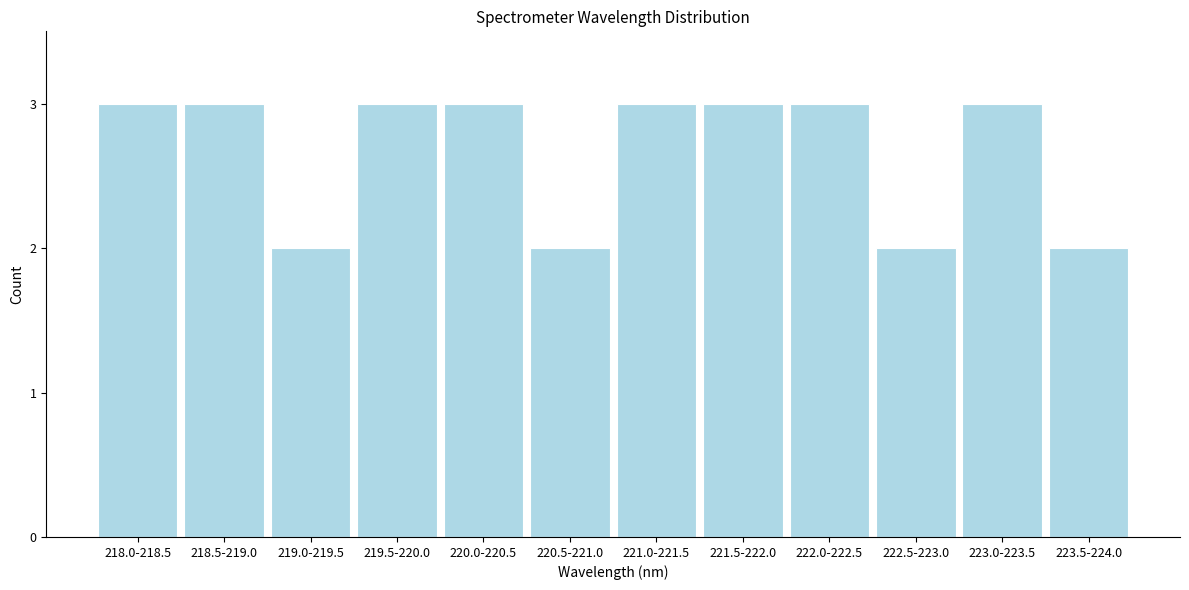

Reading left to right, transcribe all the data shown in this chart.

218.0-218.5=3	218.5-219.0=3	219.0-219.5=2	219.5-220.0=3	220.0-220.5=3	220.5-221.0=2	221.0-221.5=3	221.5-222.0=3	222.0-222.5=3	222.5-223.0=2	223.0-223.5=3	223.5-224.0=2